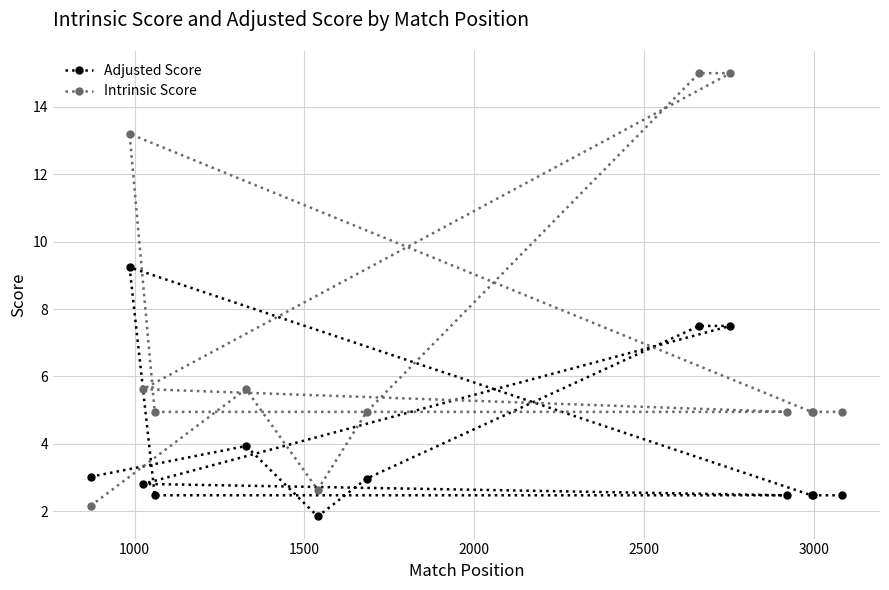

Which series has the largest range (max minus min)?

Intrinsic Score